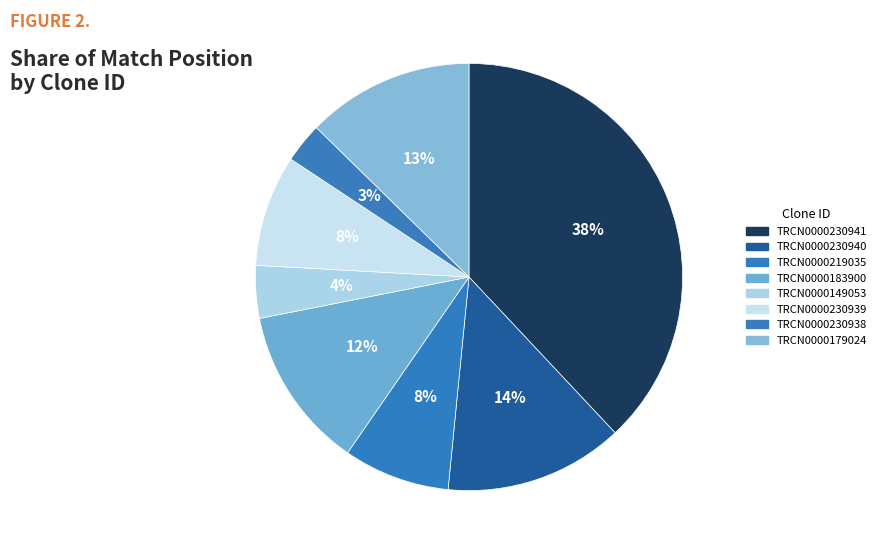

Count the number of slices in the pie.

8